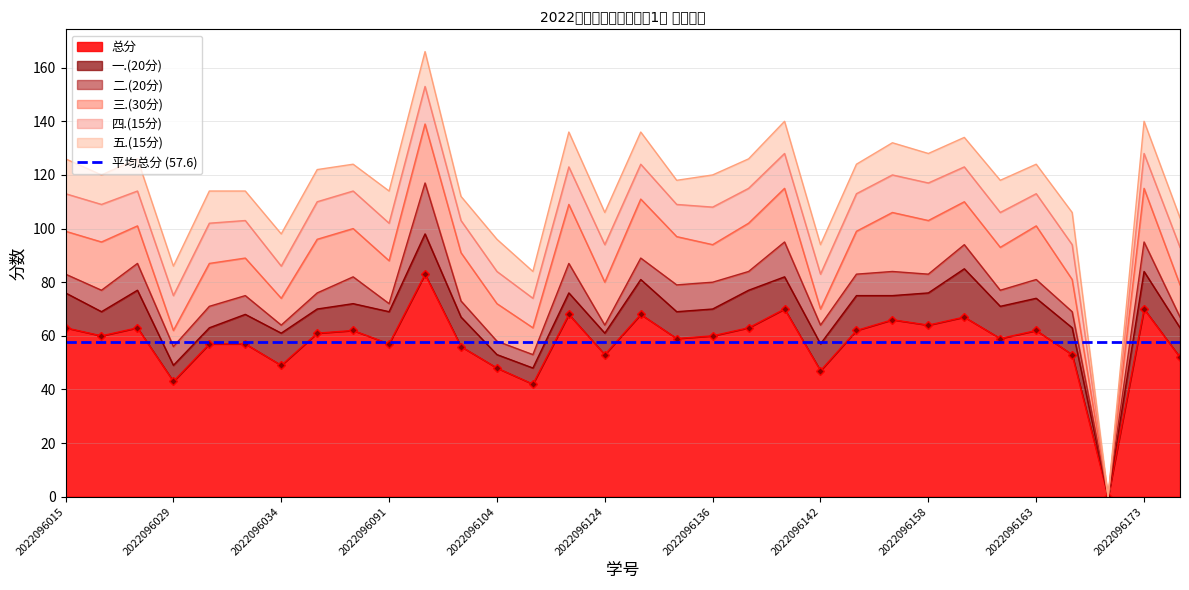

How many data points in 一.(20分) are less than 11?

15